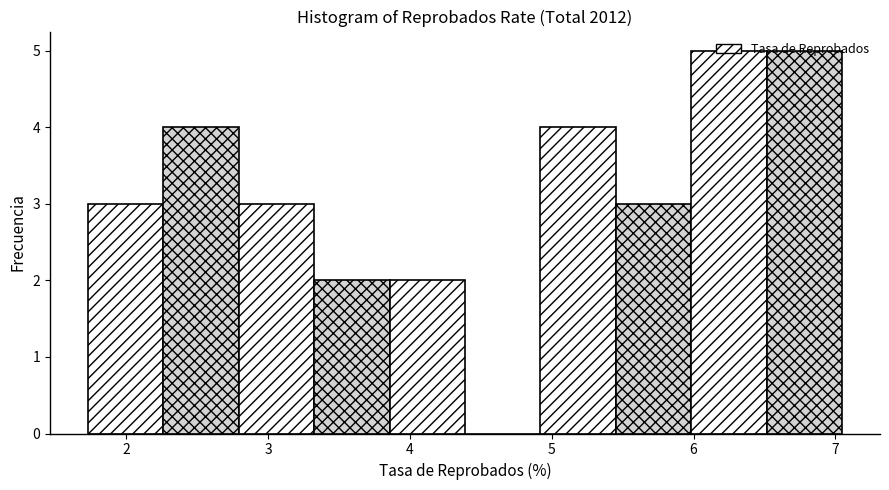

Reading left to right, list every bar in this chart as the range it spans on the x-axis followed by its height. Neither the bar edges nor the heights are printed on the chart, so give them approximately, as read against the axes.

1.7 to 2.3: 3
2.3 to 2.8: 4
2.8 to 3.3: 3
3.3 to 3.9: 2
3.9 to 4.4: 2
4.4 to 4.9: 0
4.9 to 5.5: 4
5.5 to 6.0: 3
6.0 to 6.5: 5
6.5 to 7.0: 5